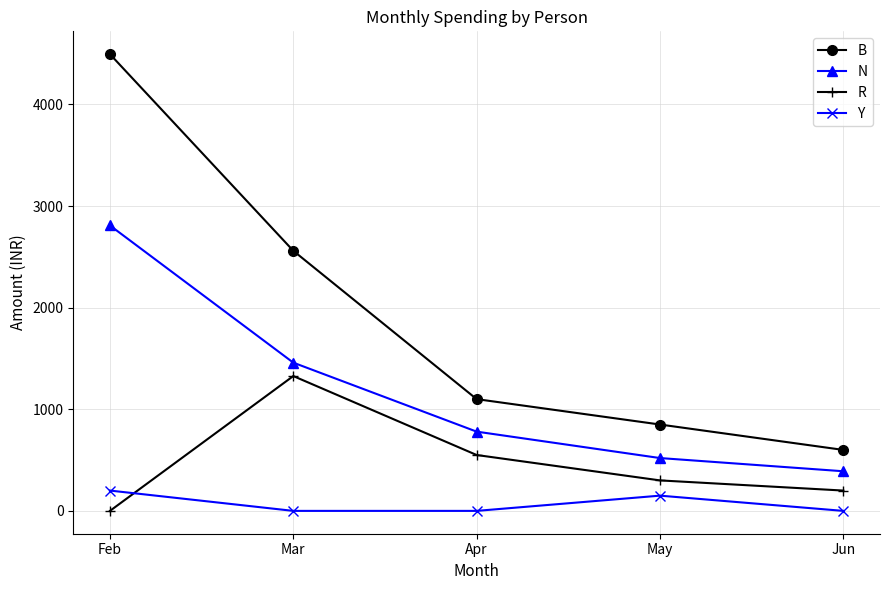

True or false: N has a value of 1854 at Feb.

False